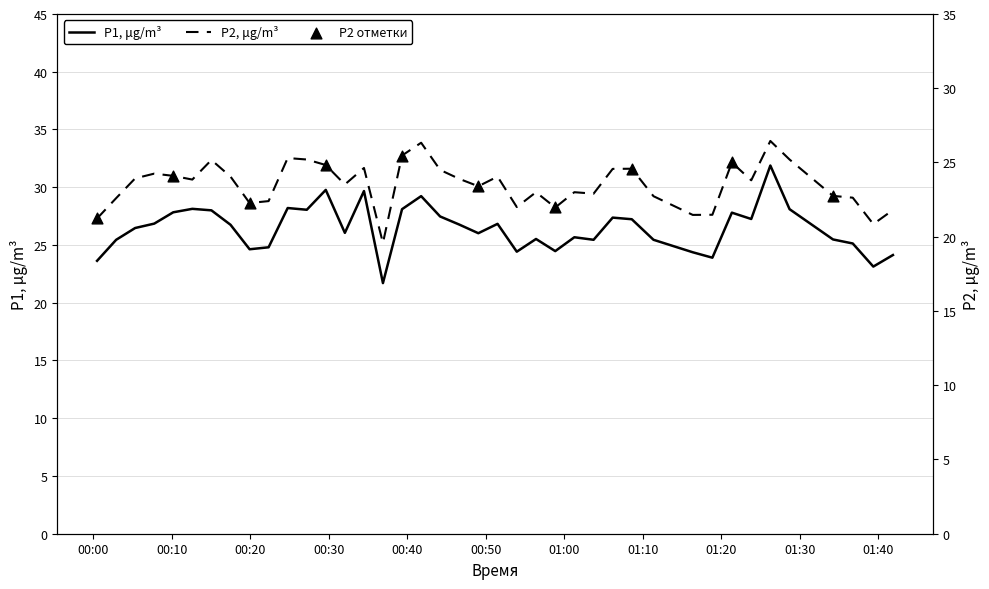

What is the highest value of the P1, μg/m³ series?

31.9